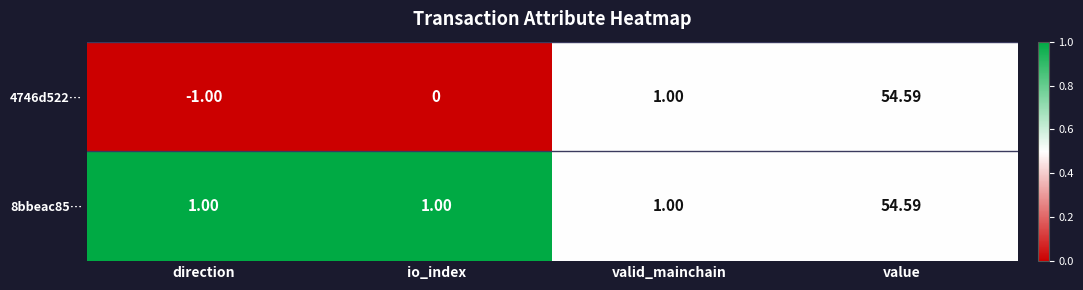

List the series in order of their overall mean, lowest first.

4746d522…, 8bbeac85…